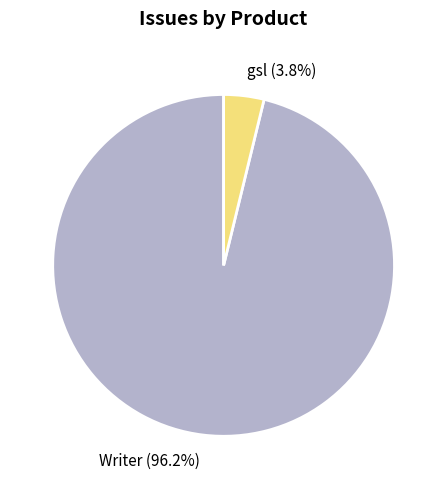

What percentage is the gsl slice, to the nearest percent?

4%